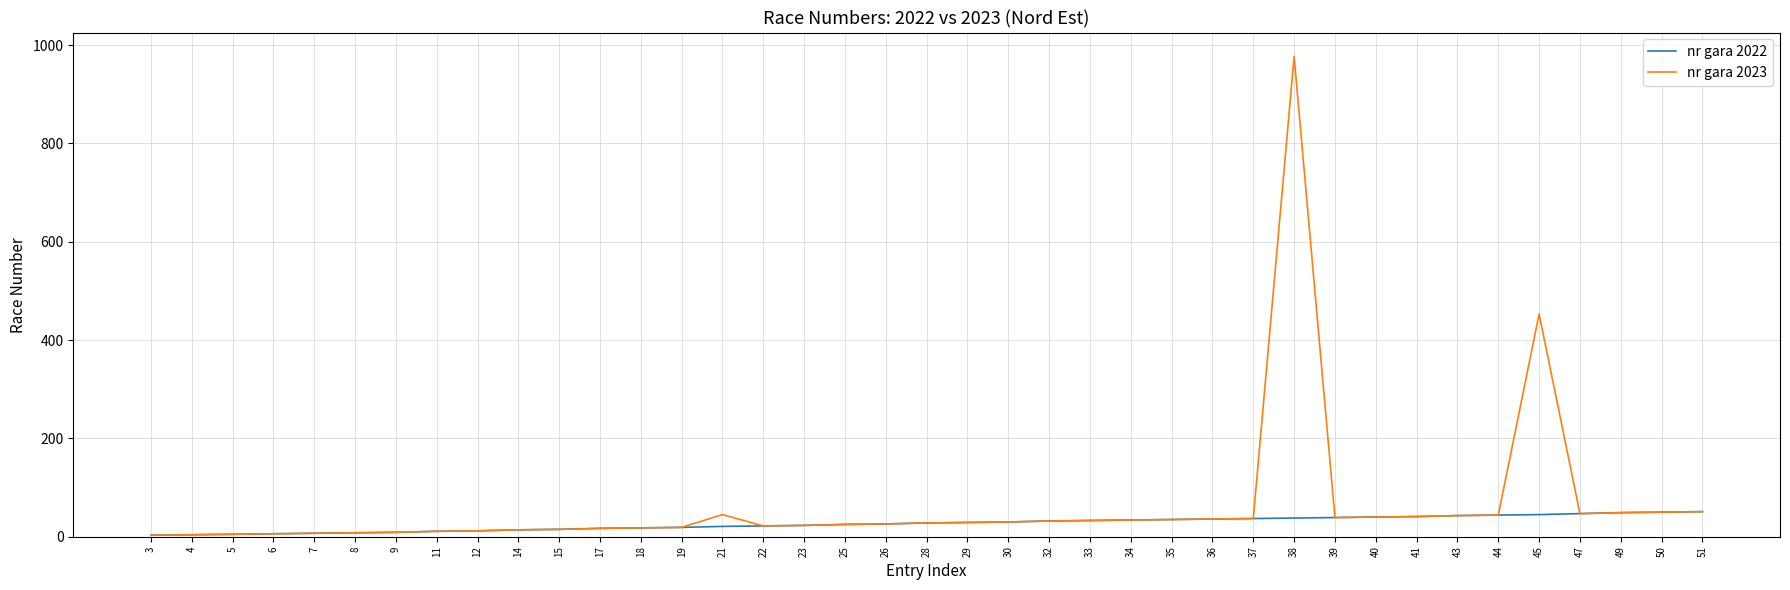

Which label corresponds to the largest value in the chart?

38